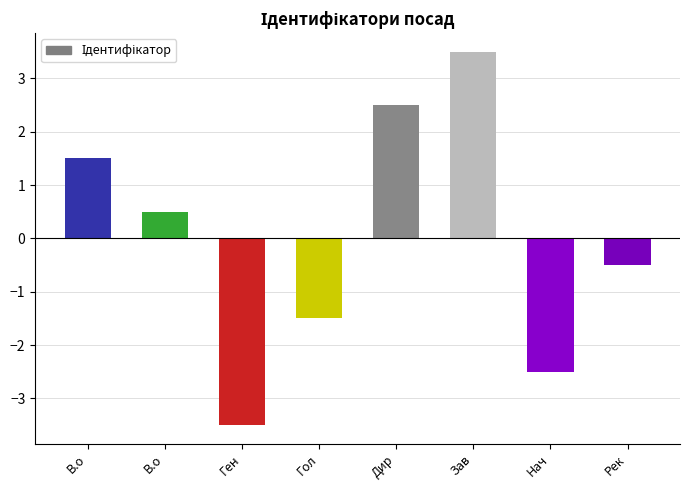

Between В.о and Дир, which is larger?

Дир